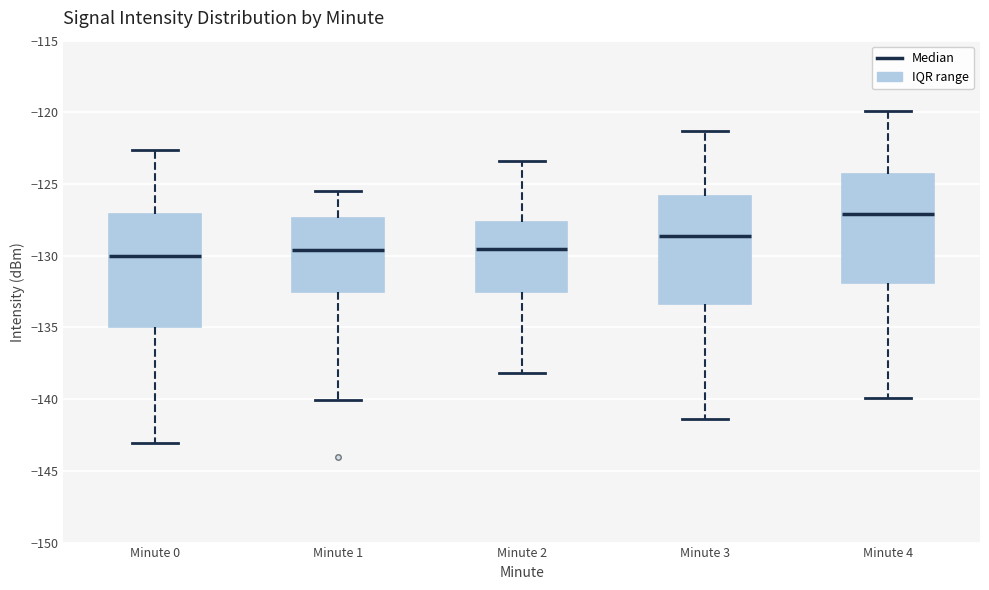

Where does the upper whisker of the box for Minute 3 end on the y-axis? The values are not printed on the chart, so give them approximately, as read against the axis.

-121.5